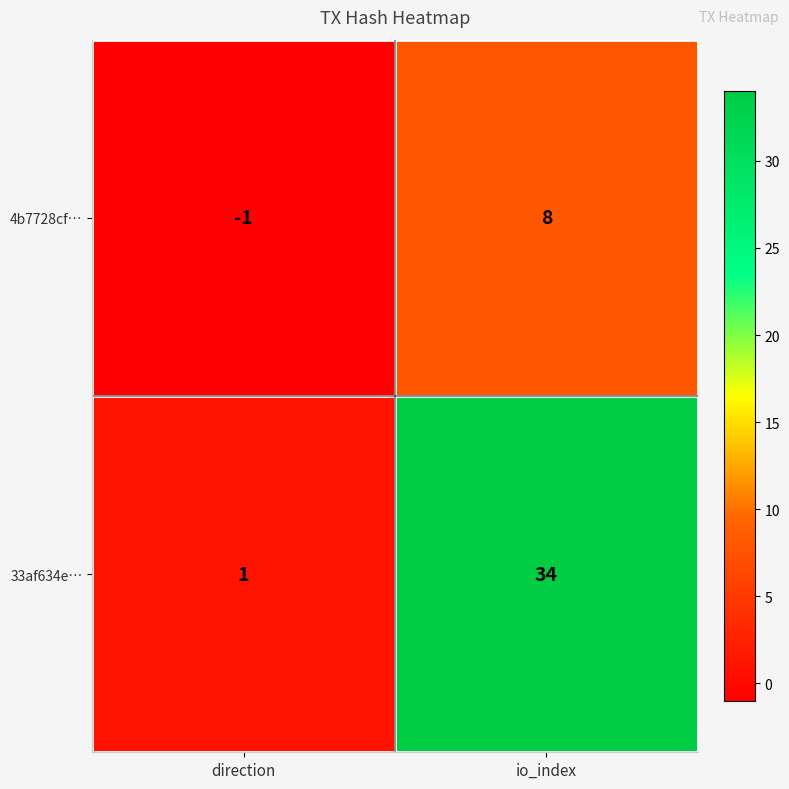

Reading left to right, transcribe all the data shown in this chart.

4b7728cf…: direction=-1	io_index=8
33af634e…: direction=1	io_index=34